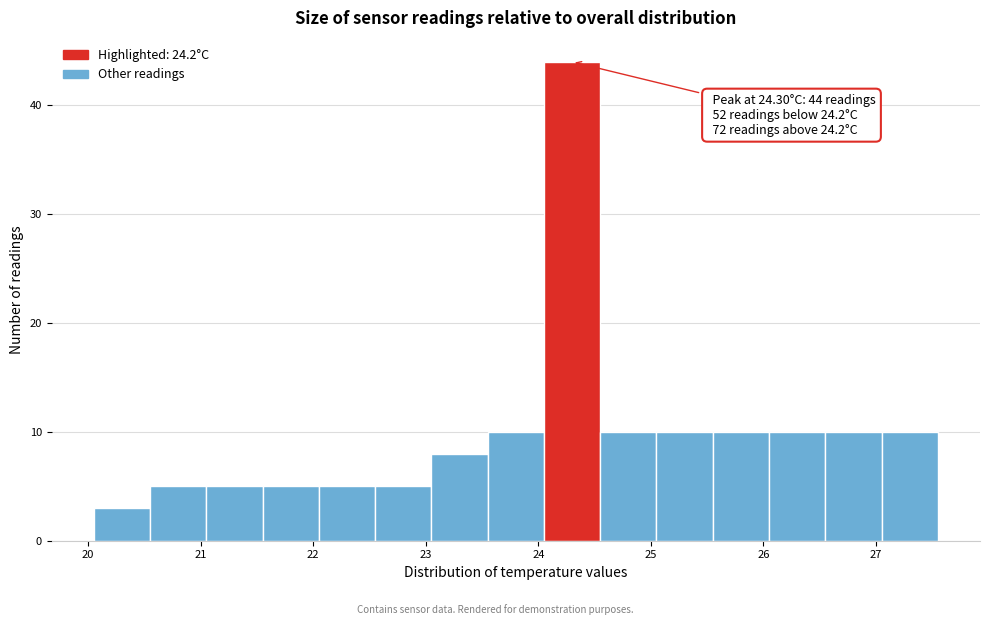

Over which range of the x-axis is the bar tallest?

24.05 to 24.55